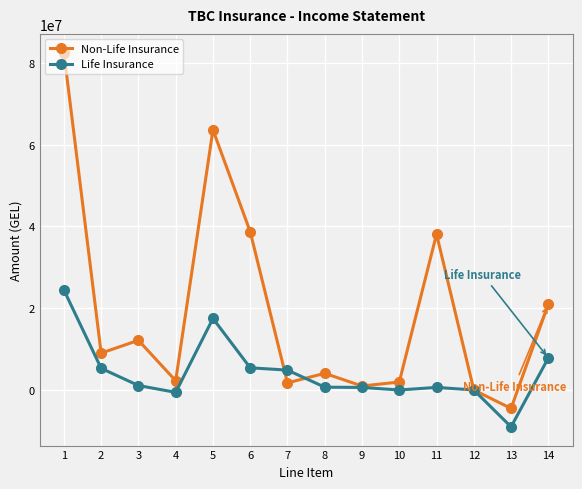

Does the chart have visible grid lines?

Yes